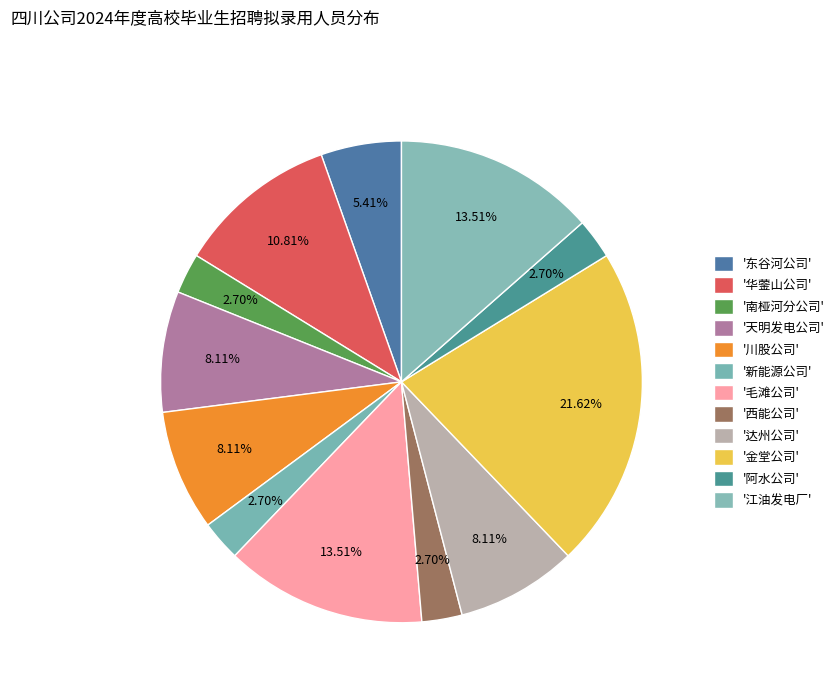

How many slices are in this pie chart?

12